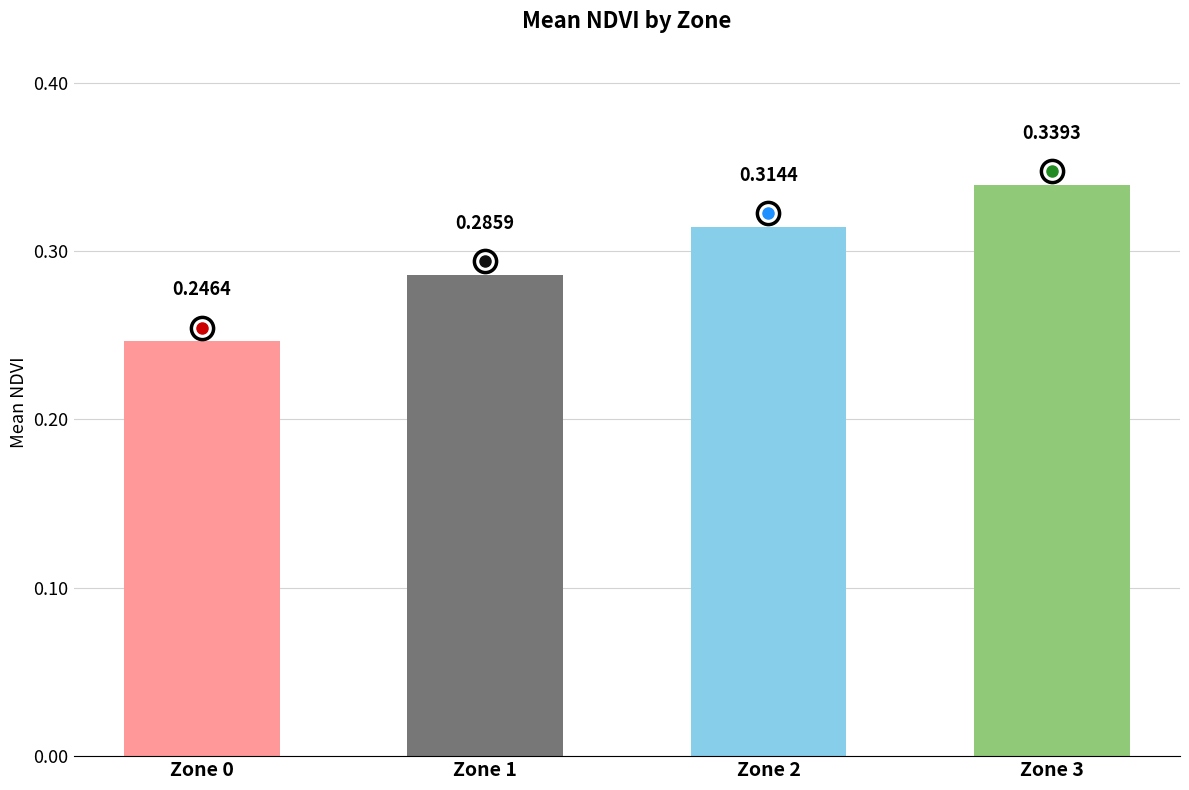

List the labels in order of value, smallest first.

Zone 0, Zone 1, Zone 2, Zone 3